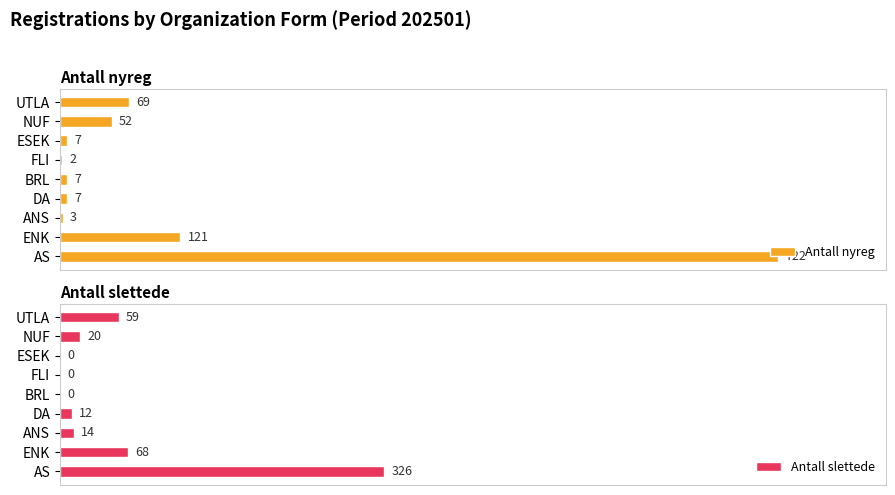

What is the difference between the second highest and second lowest values in the Antall slettede series?

68